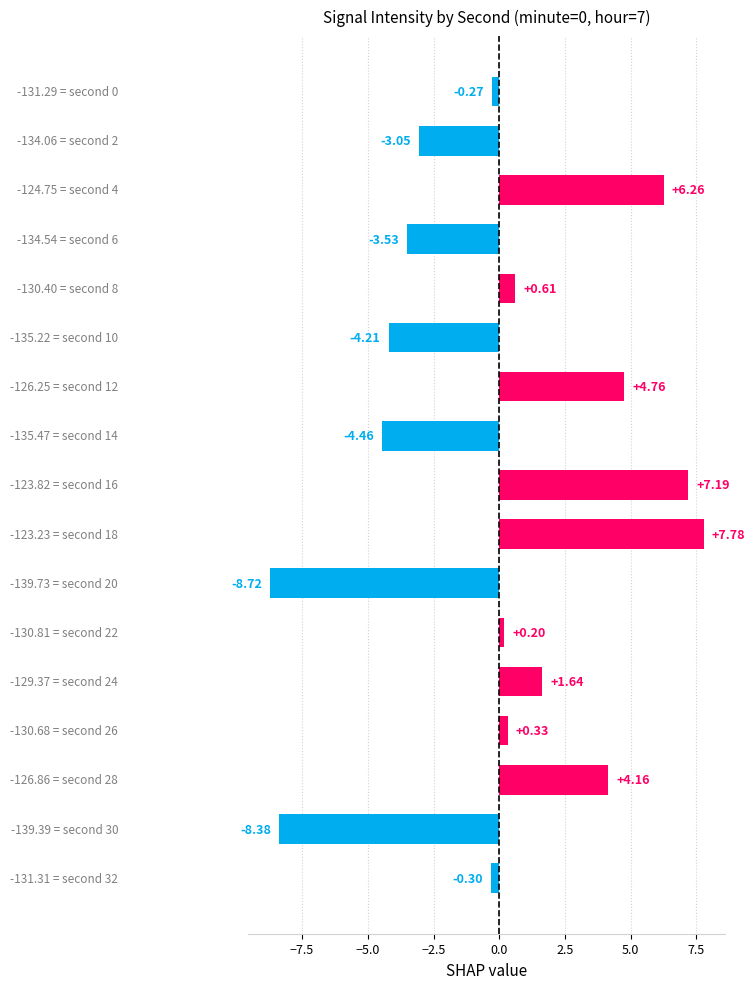

What is the difference between the maximum and minimum values?

16.5